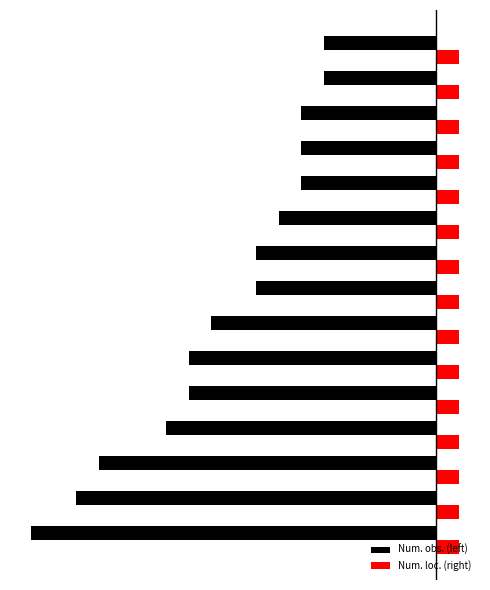

What is the value of the Num. loc. (right) bar at the 14th from the left?

0.4